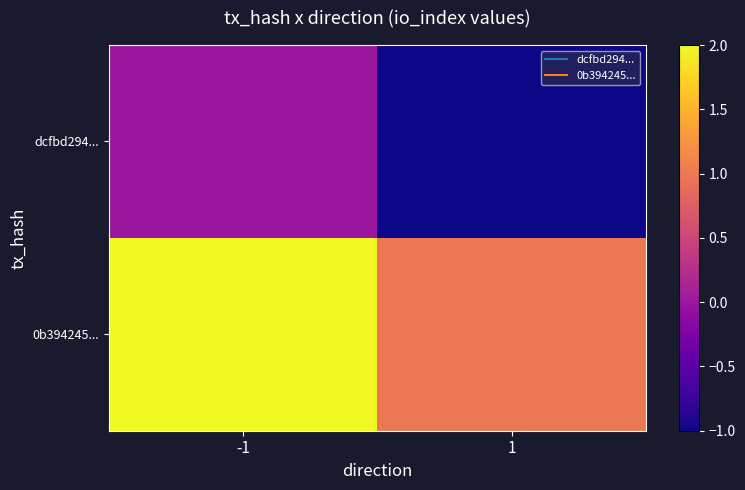

At which category does the chart reach its peak across all series?

-1